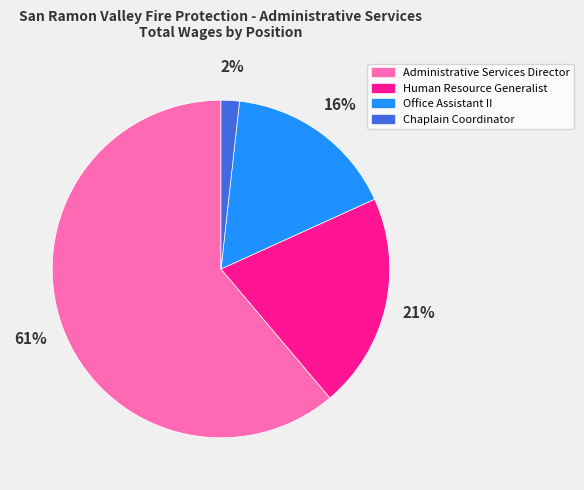

Which slice represents more than half of the pie?

Administrative Services Director